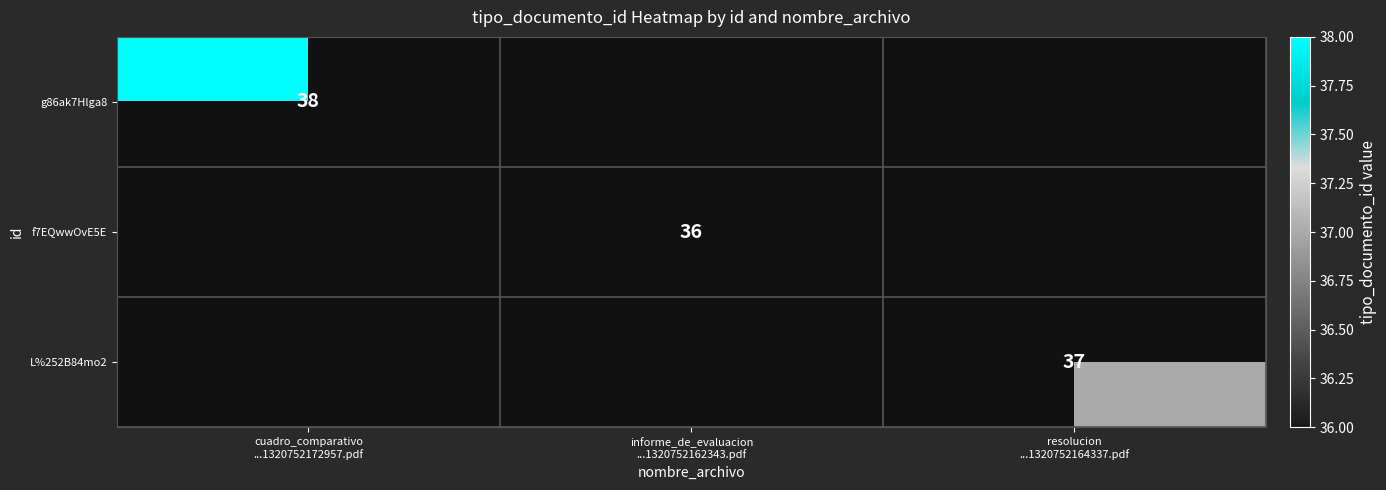

How many positive values does the f7EQwwOvE5E series have?

1